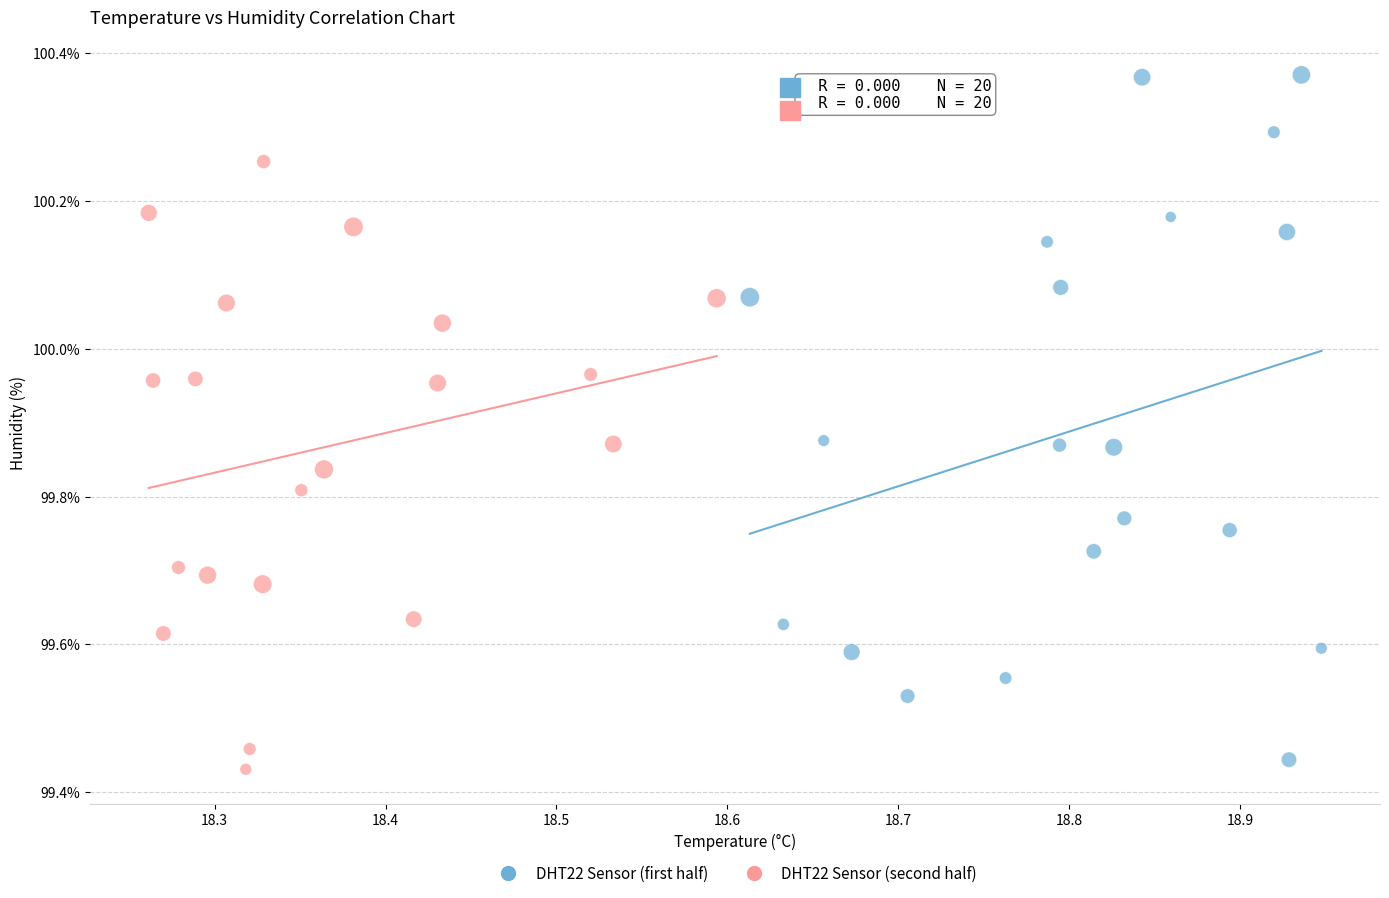

Which series contains the highest Y value?

DHT22 Sensor (first half)